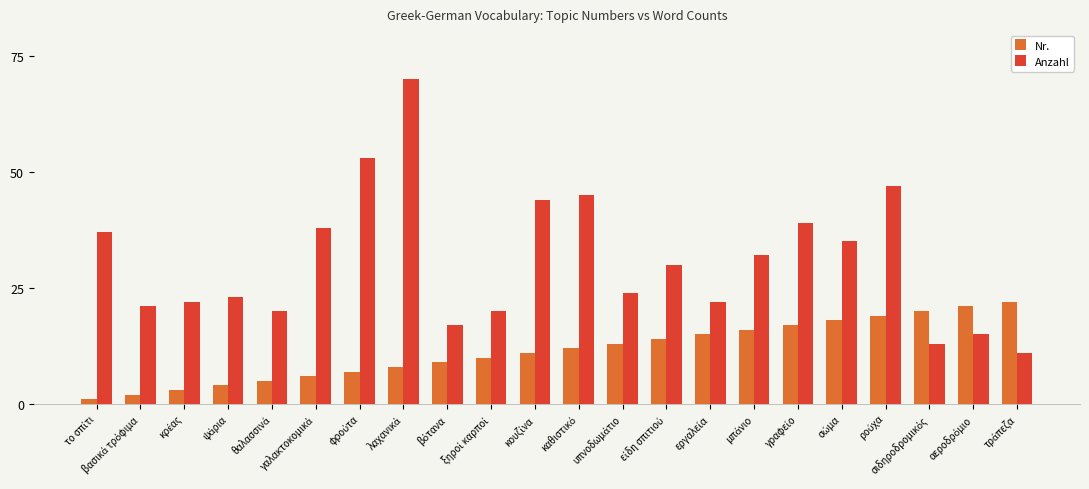

Are the bars grouped side by side (vs. stacked)?

Yes